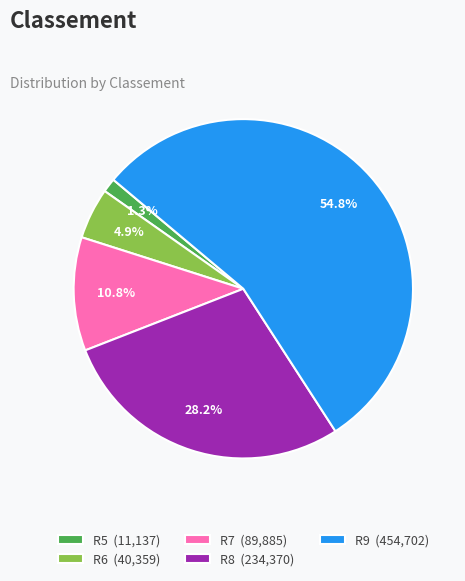

What portion of the pie excludes R9 (454,702)?

45.2%